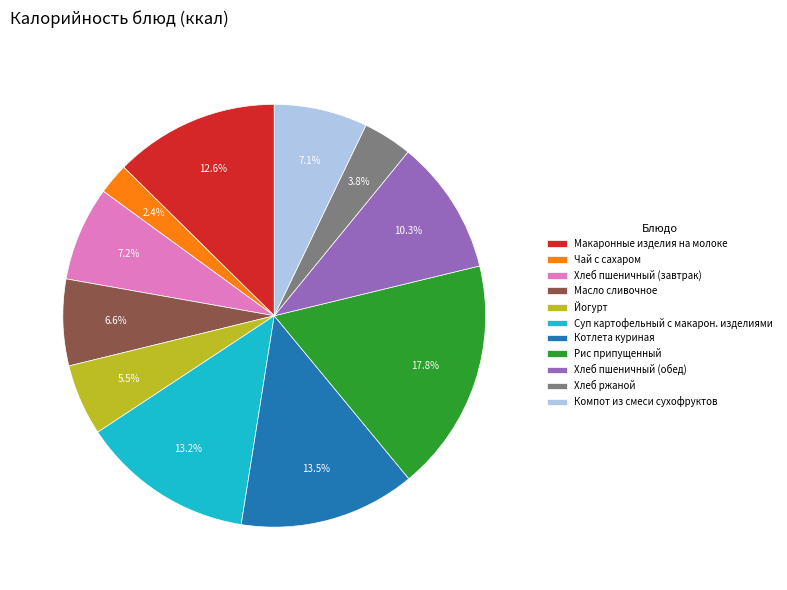

Do Котлета куриная and Макаронные изделия на молоке together represent more than half of the pie?

No